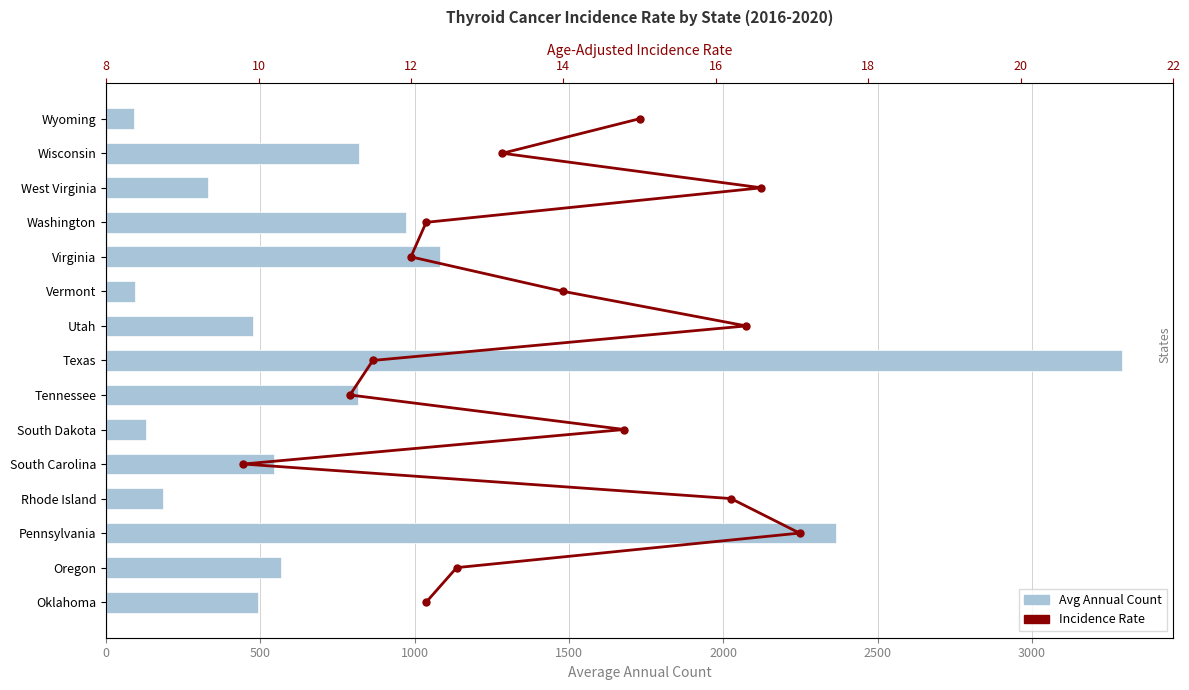

How many groups of bars are there?

15